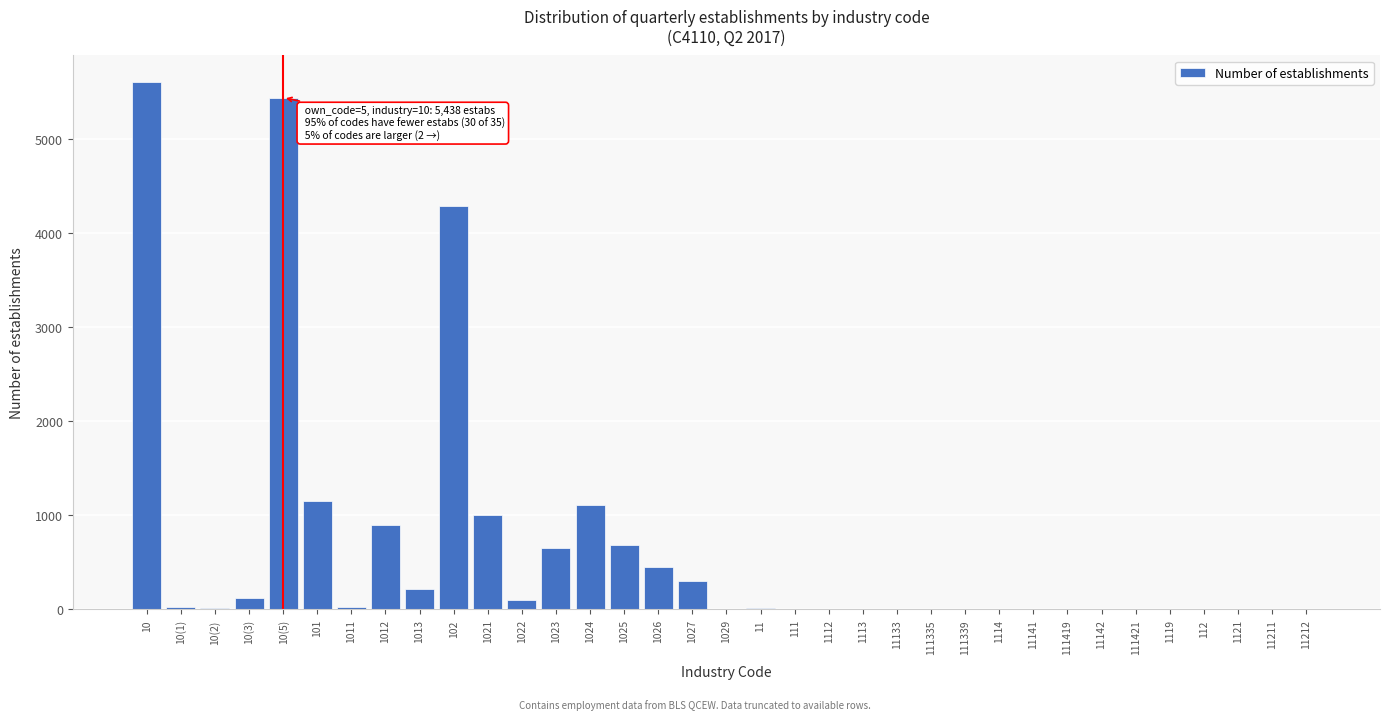

What is the greatest value displayed?

5605